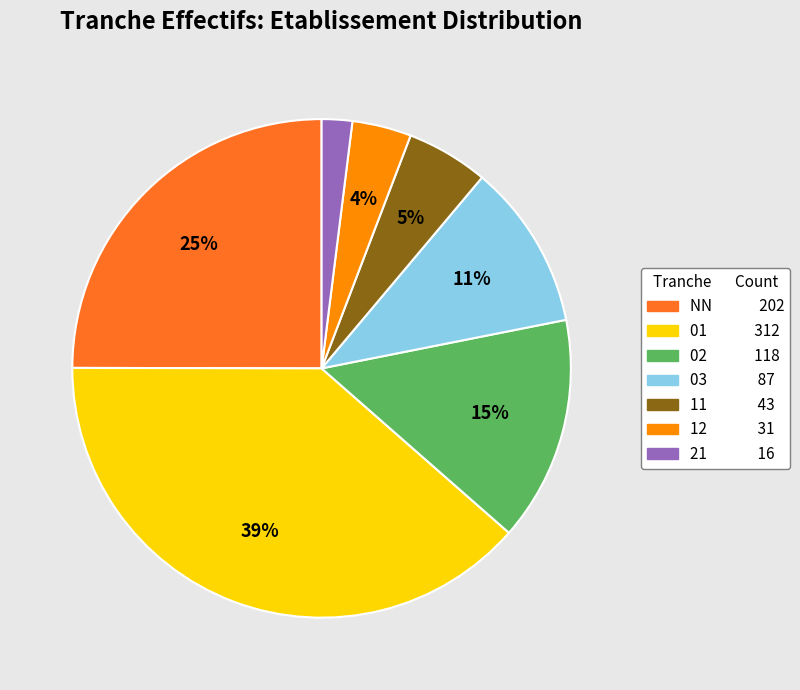

True or false: 02 accounts for 7% of the total.

False